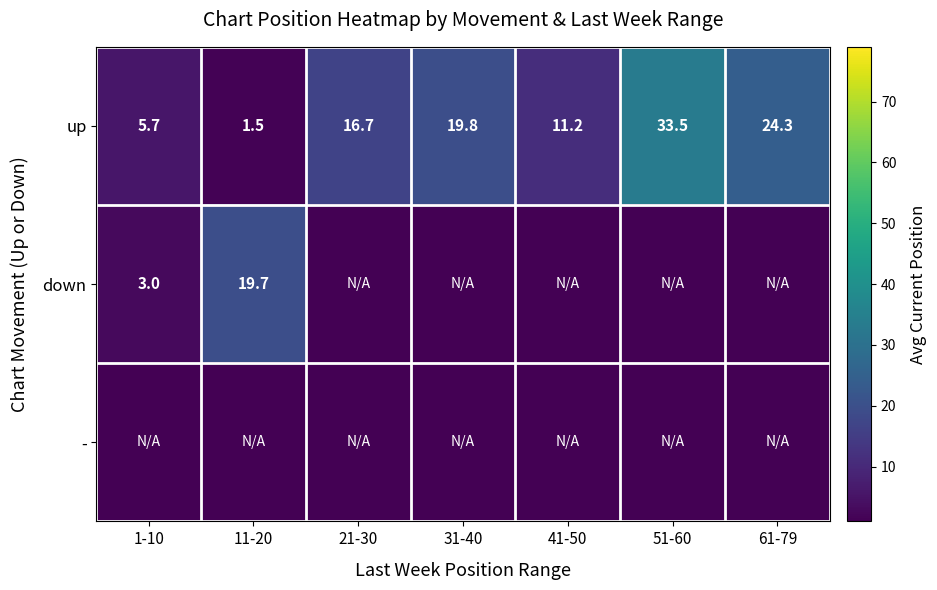

What is the sum of all up values?

112.7